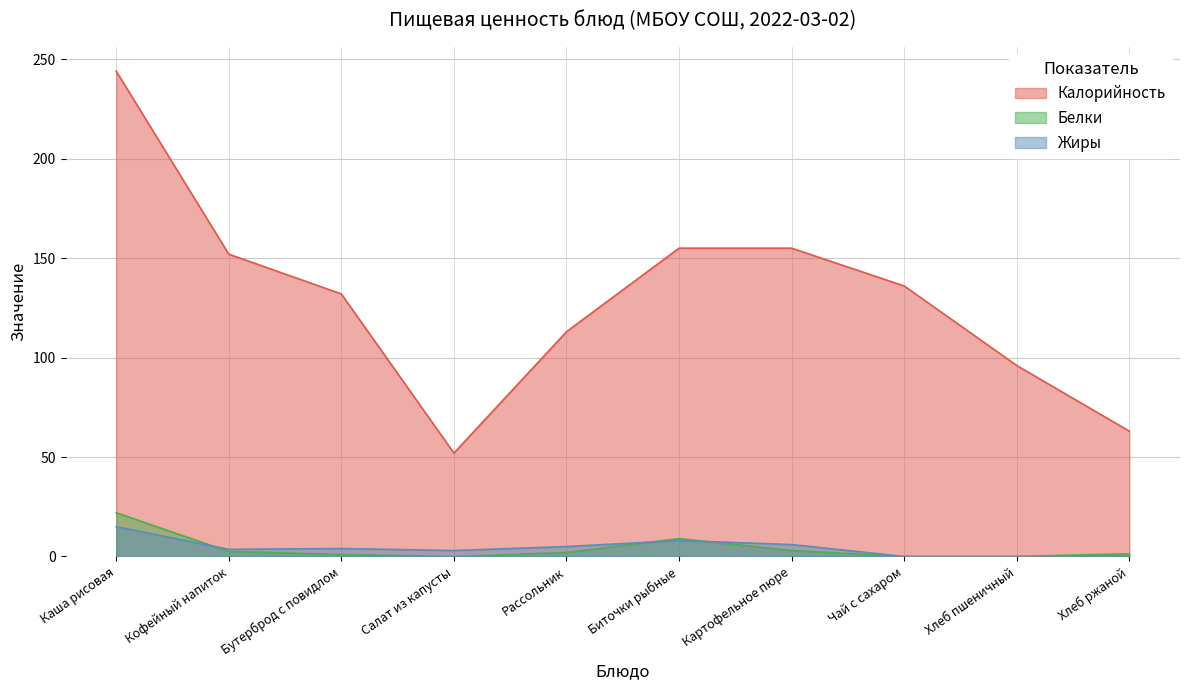

Does the chart display data point markers on the line(s)?

No